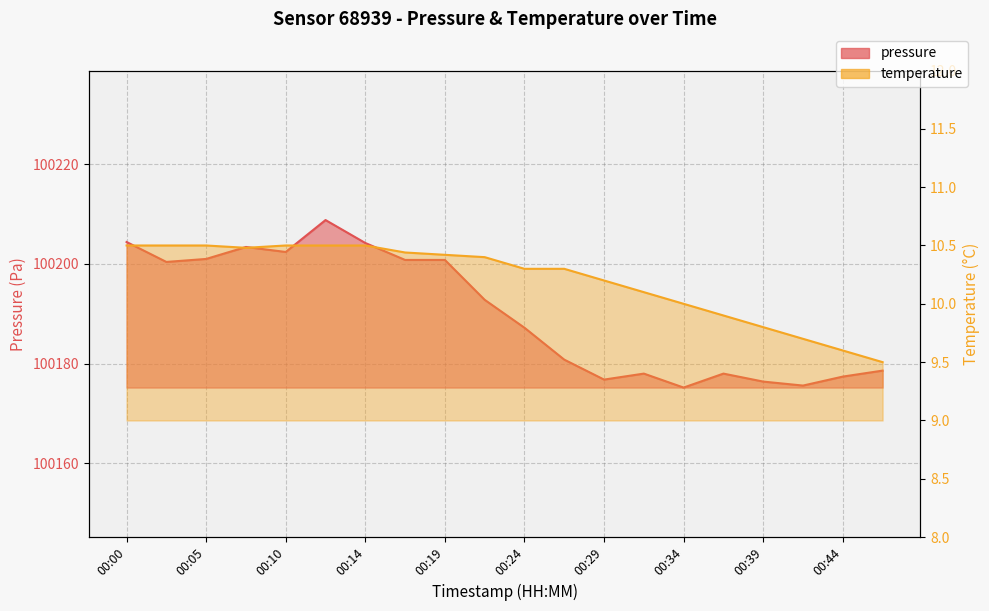

What is the value of the temperature point at the 9th from the left?

10.4